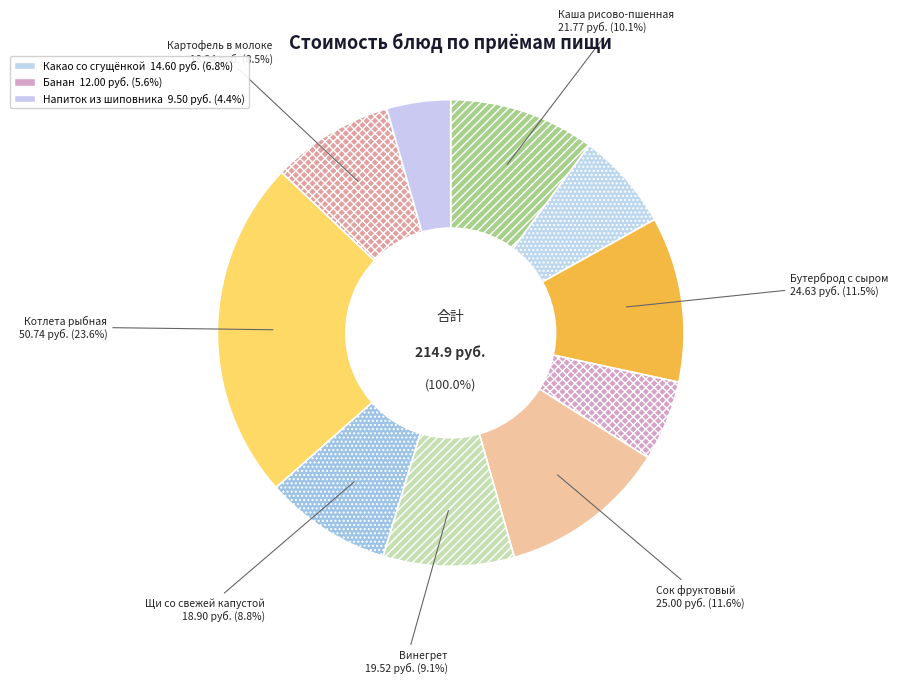

What is the change in value from банан to Щи со свежей капустой?

+6.9